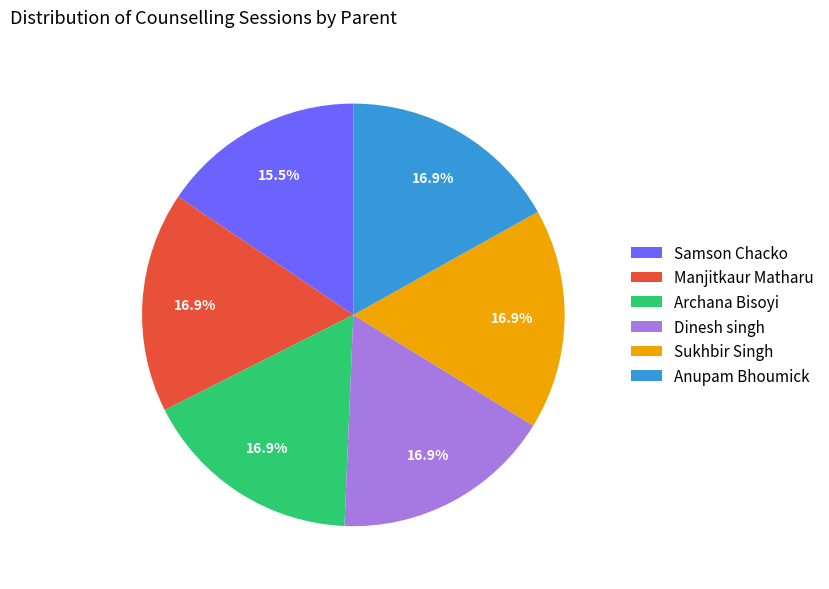

Count the number of slices in the pie.

6